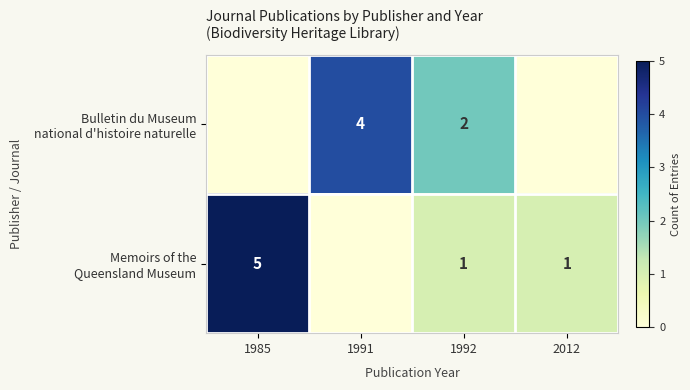

List the series in order of their overall mean, lowest first.

Bulletin du Museum national d'histoire naturelle, Memoirs of the Queensland Museum